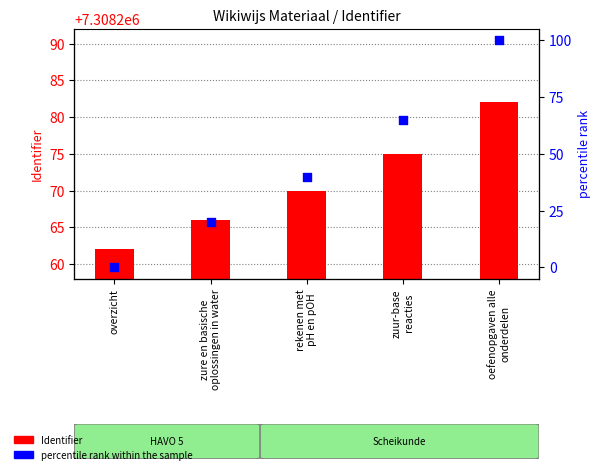

Which series reaches the maximum Y coordinate?

Identifier